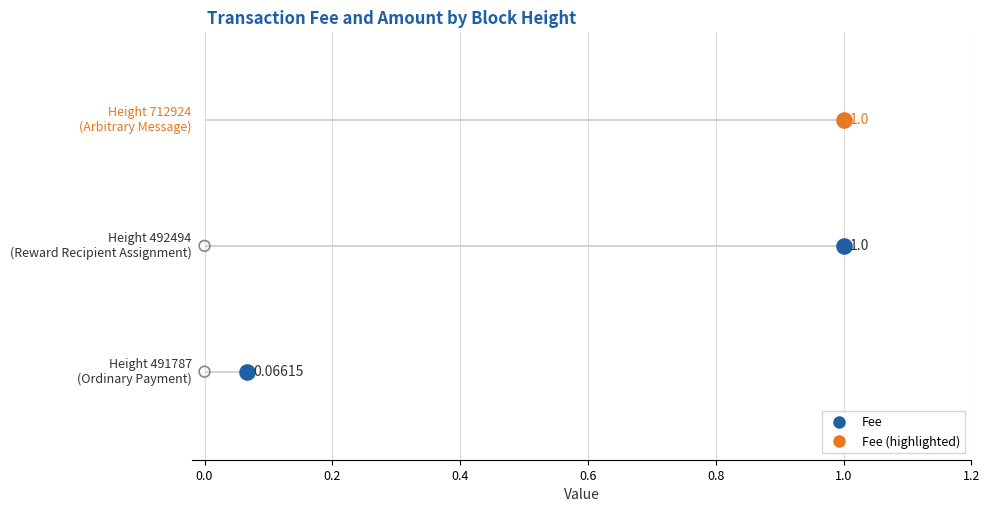

At how many categories does at least one series exceed 0?

3